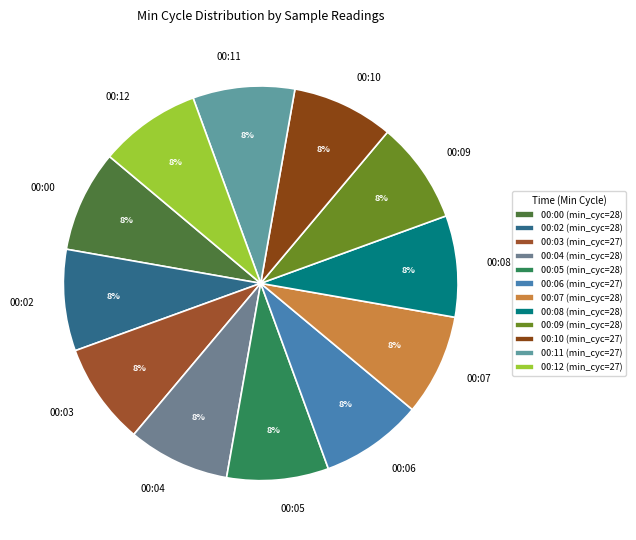

Is the sum of 00:04 and 00:00 greater than half?

No